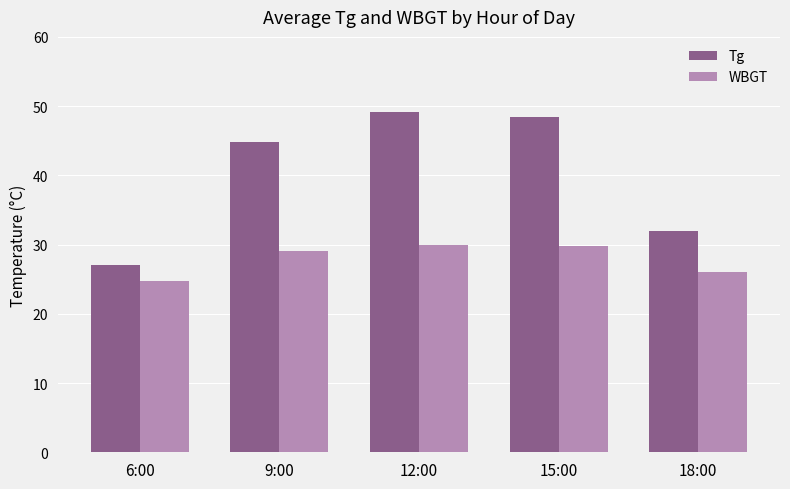

What is the label of the 1st bar from the left?

6:00